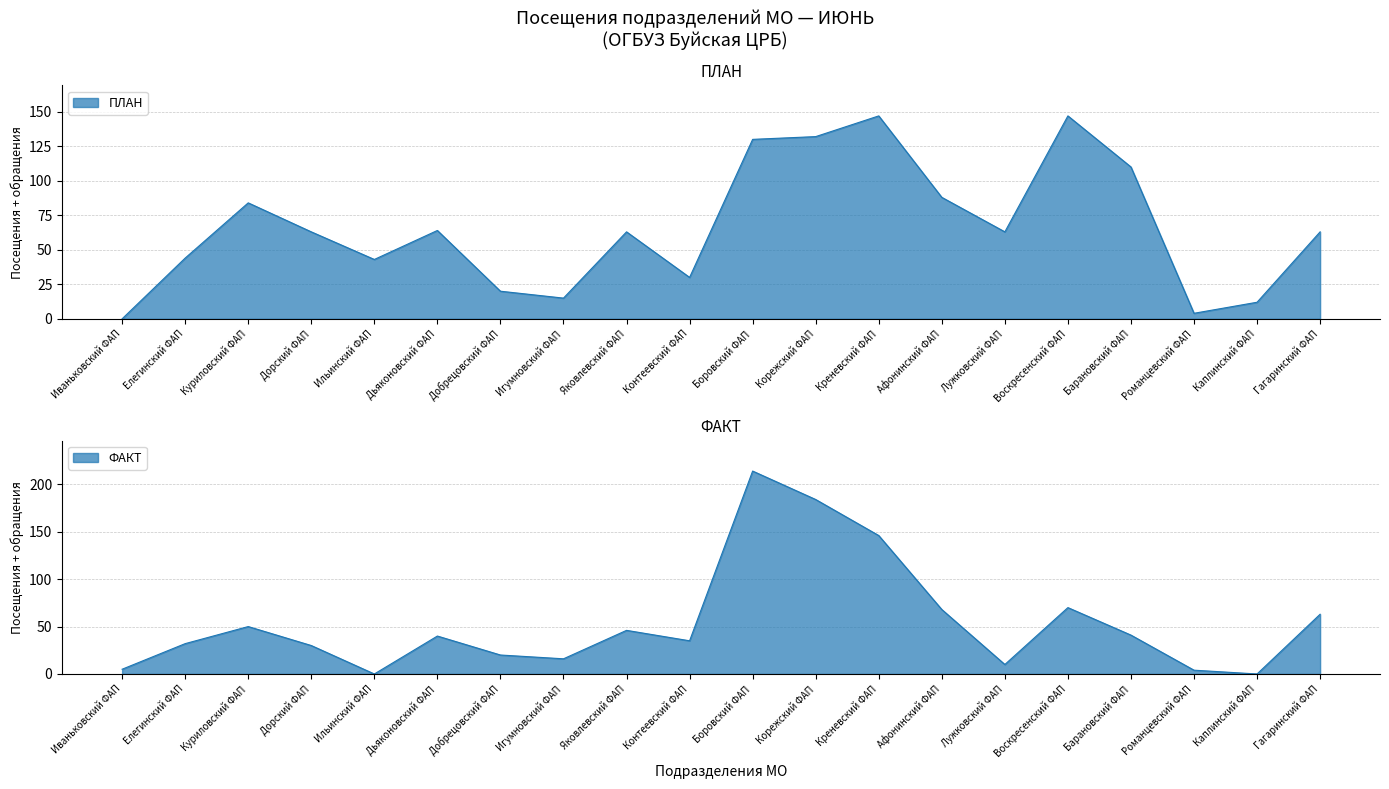

Is it true that ФАКТ equals 20 at Добрецовский ФАП?

True